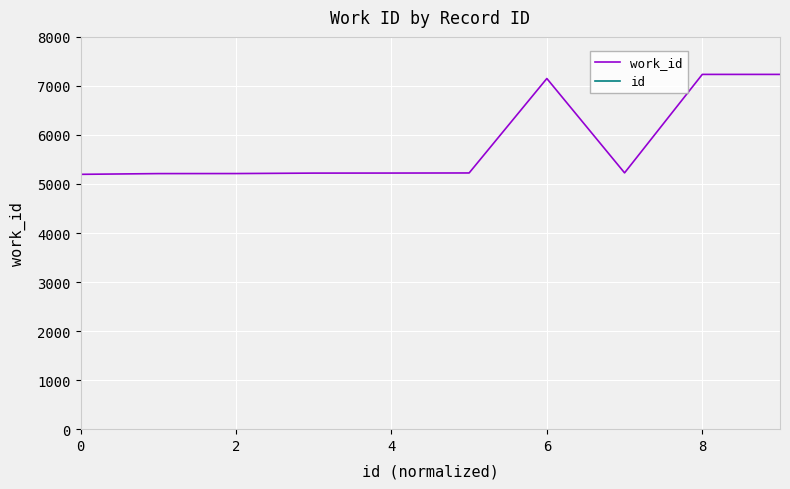

The value of work_id at 8 is 1922. True or false?

False